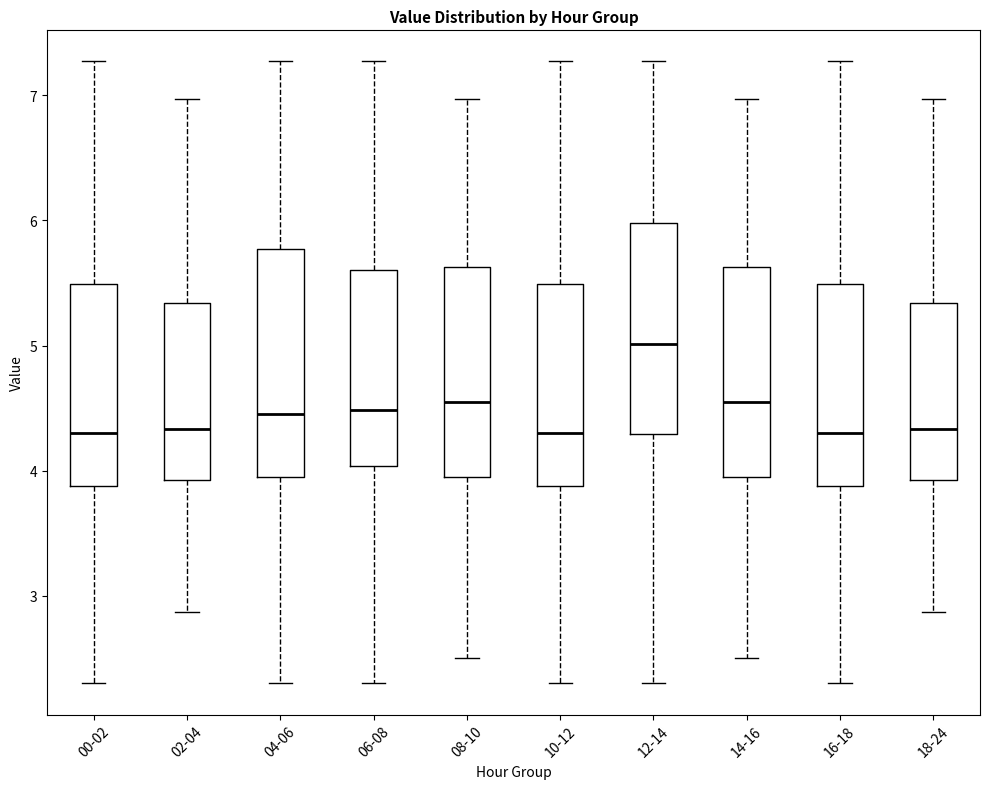

Reading left to right, read every box against the y-axis: the position of its median line, the range the box covers, and the ends of its whiskers. The values are not printed on the chart, so give them approximately, as read against the axis.

00-02: median 4.3, box 3.9 to 5.5, whiskers 2.3 to 7.3
02-04: median 4.3, box 3.9 to 5.3, whiskers 2.9 to 7.0
04-06: median 4.5, box 4.0 to 5.8, whiskers 2.3 to 7.3
06-08: median 4.5, box 4.0 to 5.6, whiskers 2.3 to 7.3
08-10: median 4.6, box 4.0 to 5.6, whiskers 2.5 to 7.0
10-12: median 4.3, box 3.9 to 5.5, whiskers 2.3 to 7.3
12-14: median 5.0, box 4.3 to 6.0, whiskers 2.3 to 7.3
14-16: median 4.6, box 4.0 to 5.6, whiskers 2.5 to 7.0
16-18: median 4.3, box 3.9 to 5.5, whiskers 2.3 to 7.3
18-24: median 4.3, box 3.9 to 5.3, whiskers 2.9 to 7.0